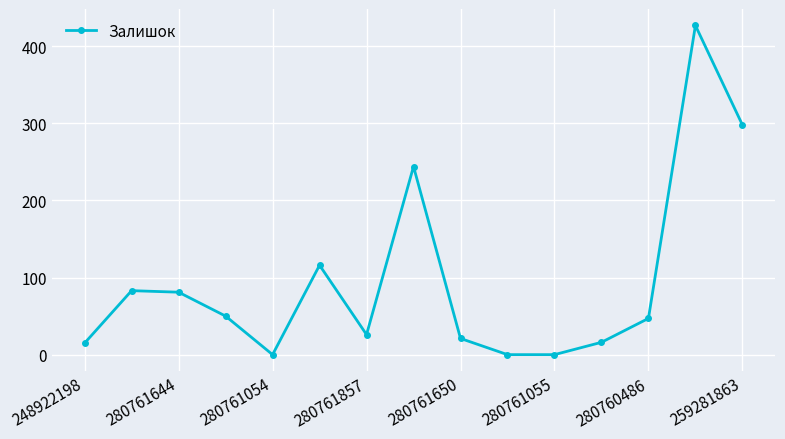

Does the chart have visible grid lines?

Yes